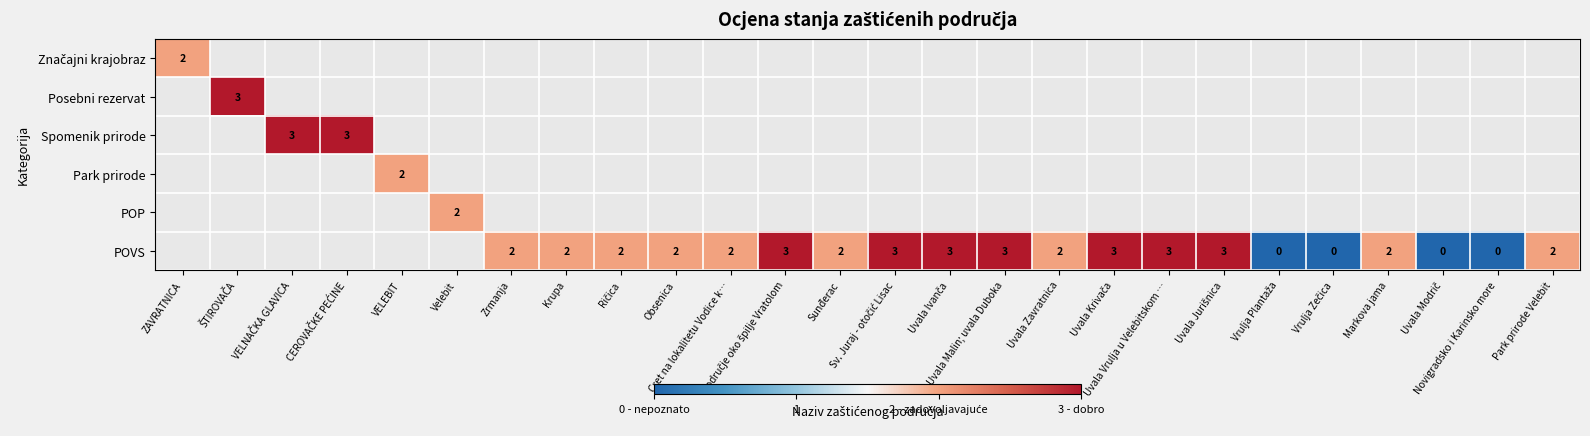

Between Markova jama and Park prirode Velebit, which series saw the biggest shift?

POVS